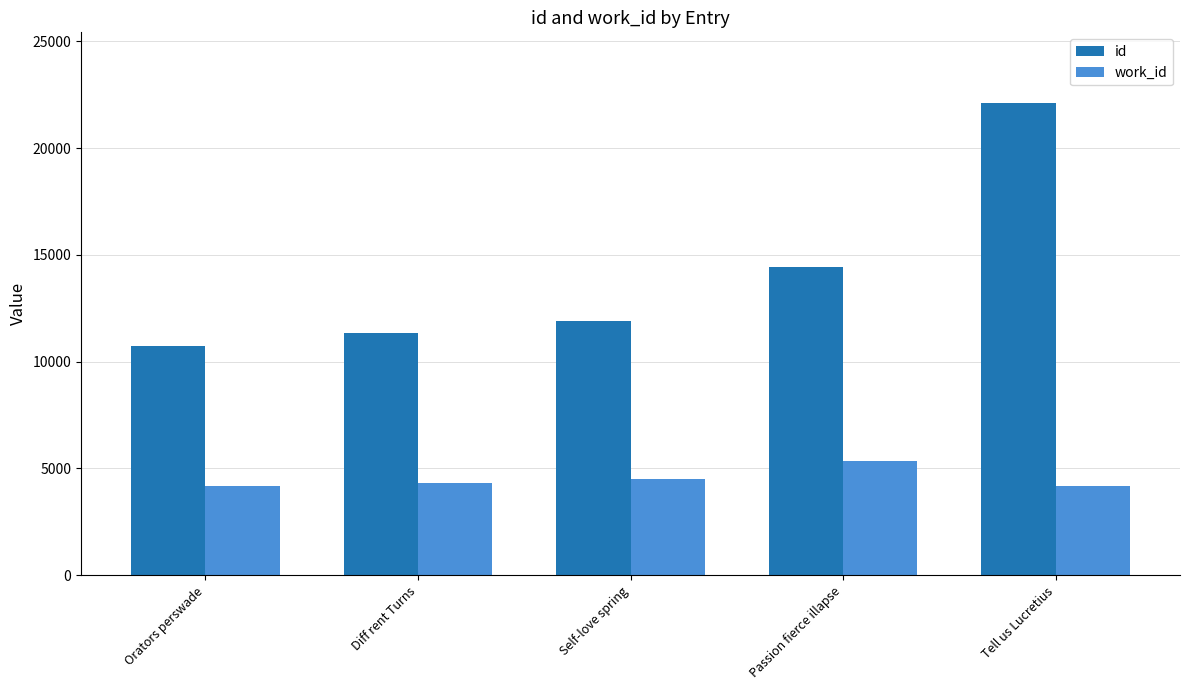

List the labels in order of id value, smallest first.

Orators perswade, Diff rent Turns, Self-love spring, Passion fierce illapse, Tell us Lucretius